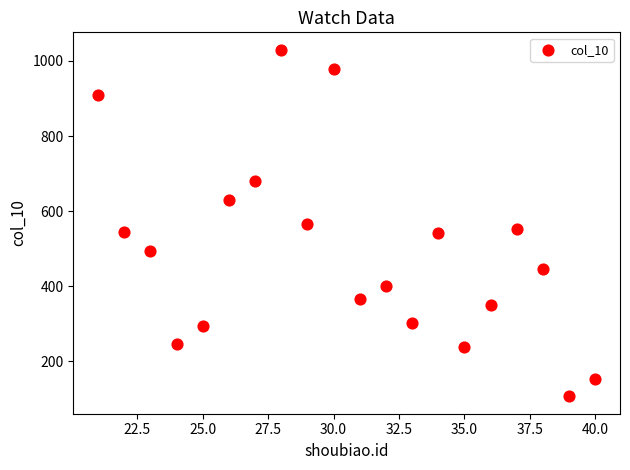

What is the range of X values (max minus min)?

19